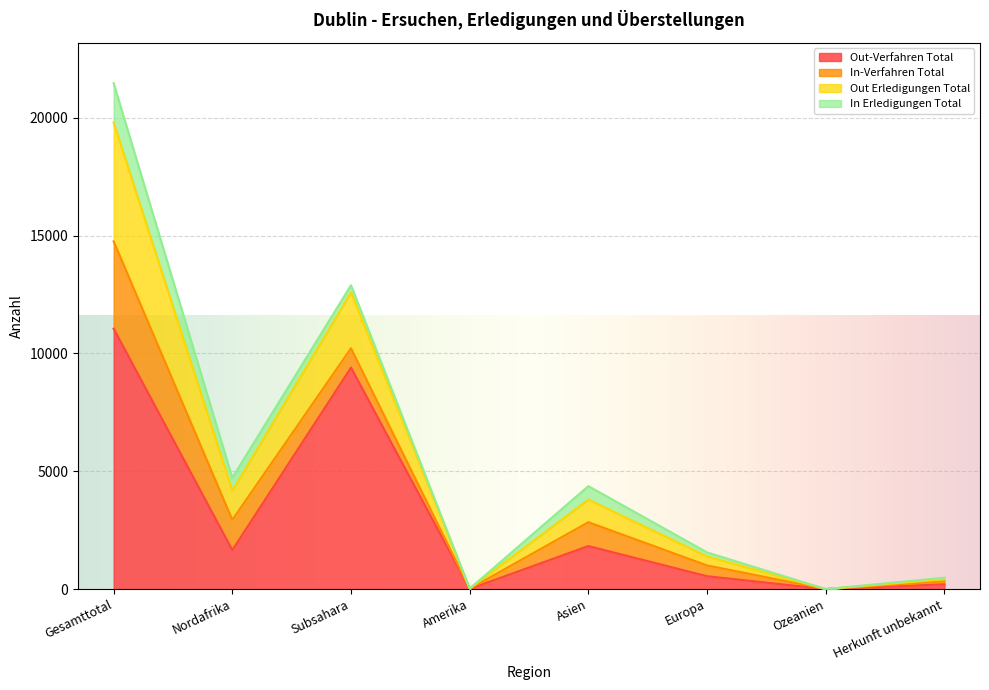

Which label corresponds to the smallest value in the chart?

Ozeanien